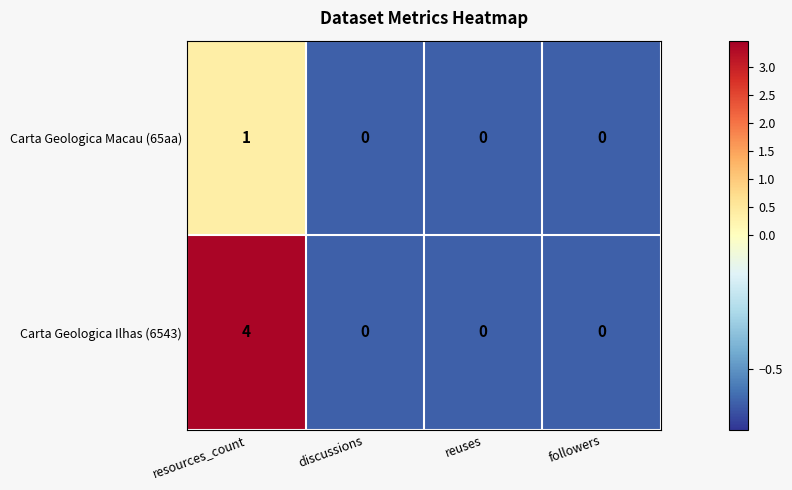

How many categories are shown in the chart?

4